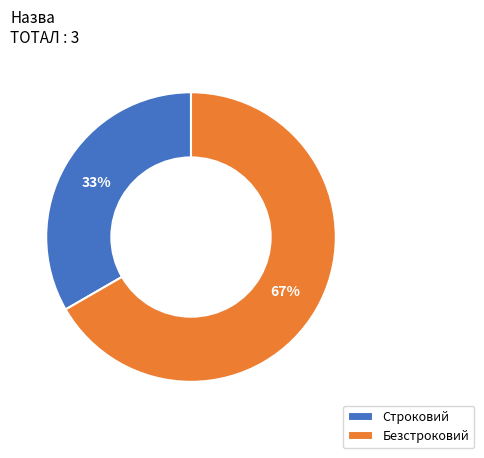

Which category has the smallest portion of the pie?

Строковий